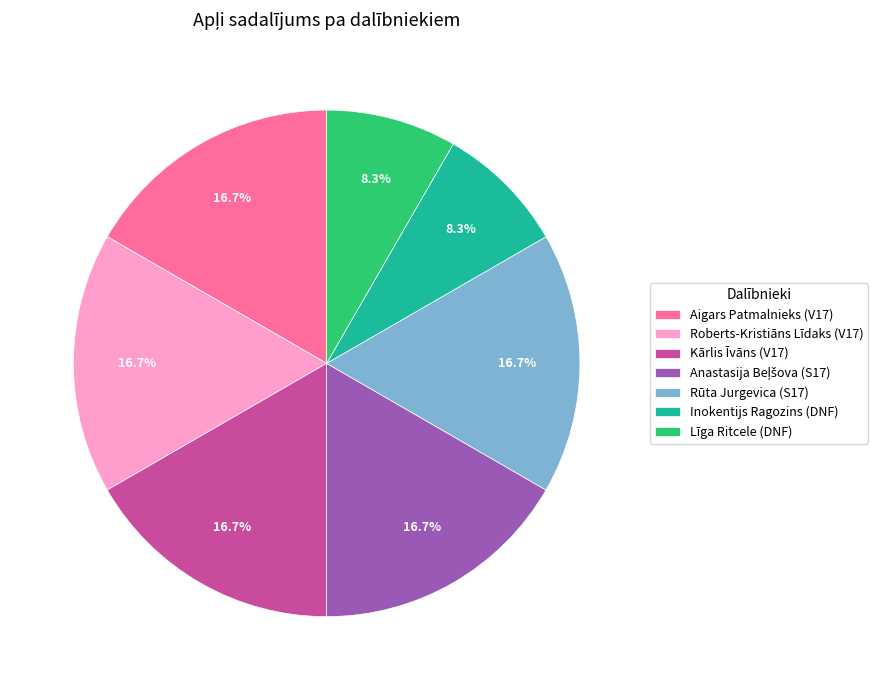

Does any single category account for the majority?

No